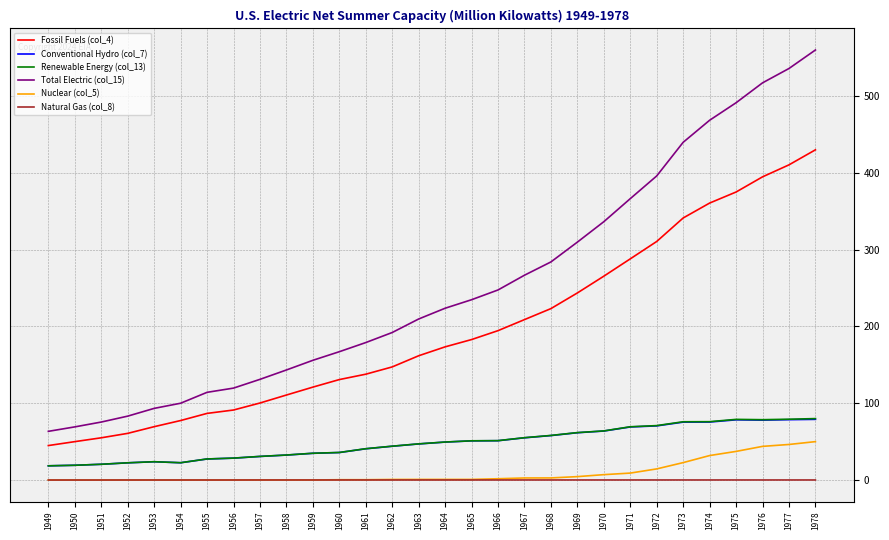

Which series has the largest range (max minus min)?

Total Electric (col_15)